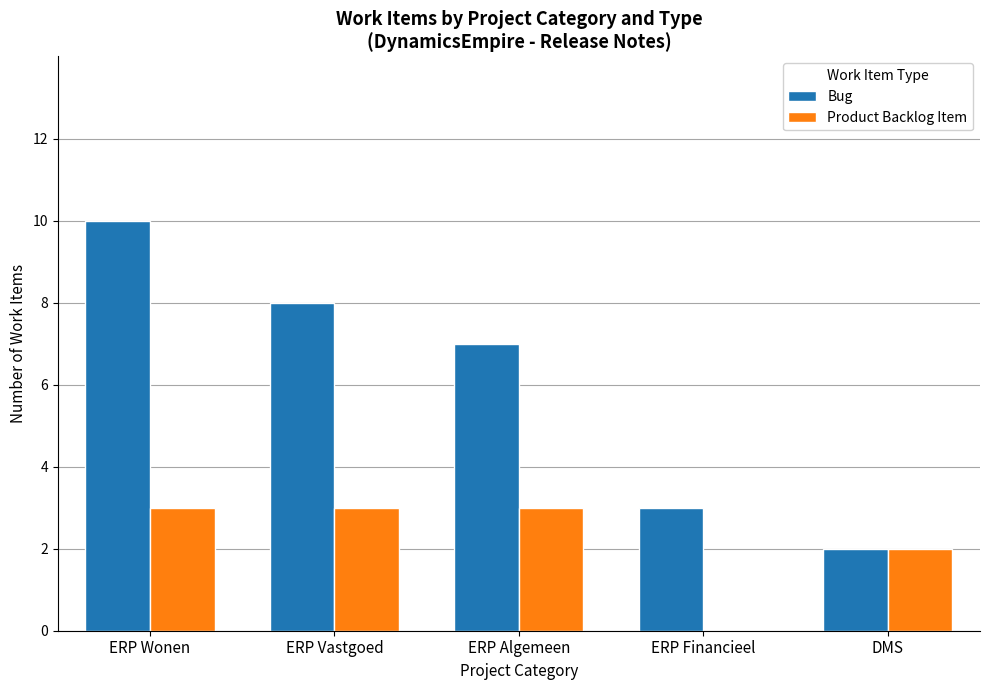

Is the value of Bug at ERP Vastgoed greater than the value of Product Backlog Item at ERP Wonen?

Yes